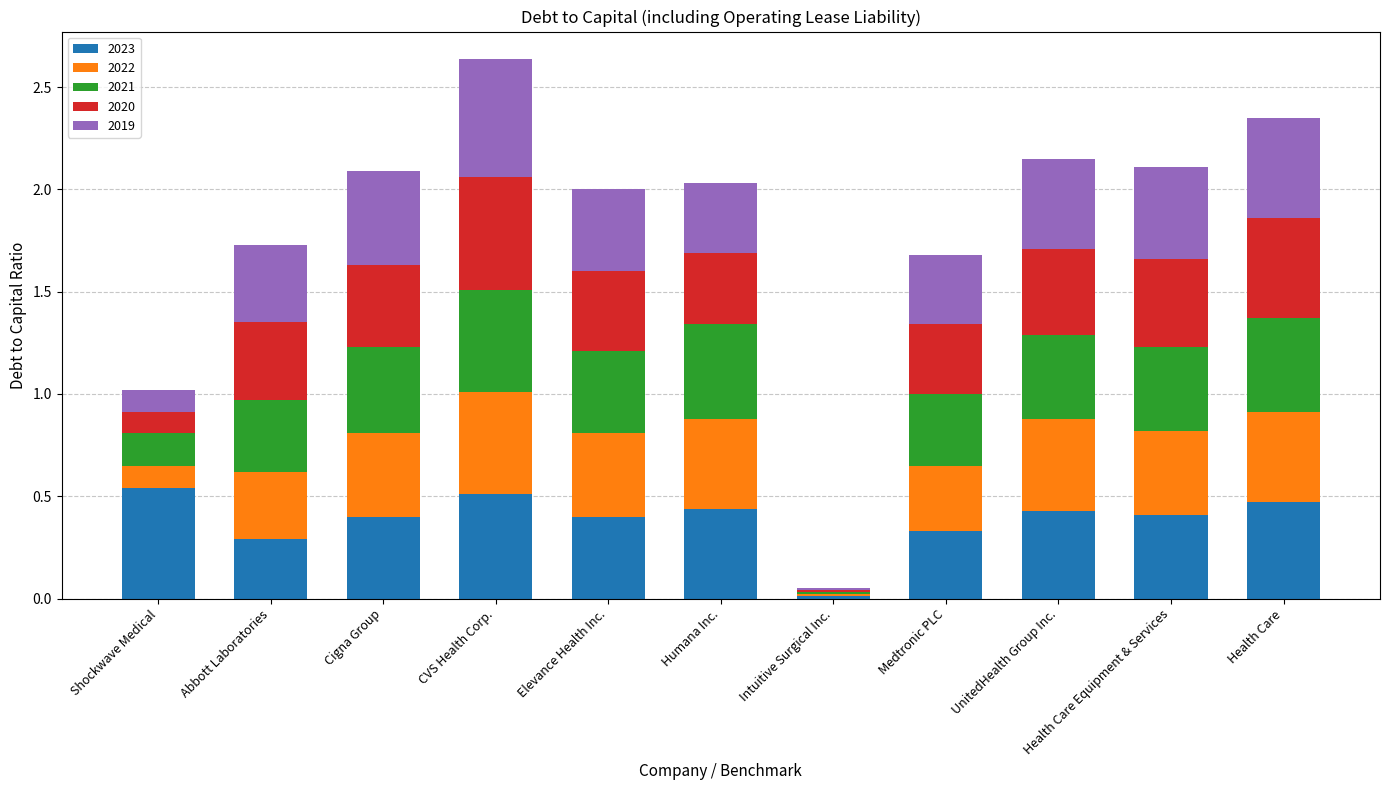

Is it true that 2023 equals 0.5 at CVS Health Corp.?

True